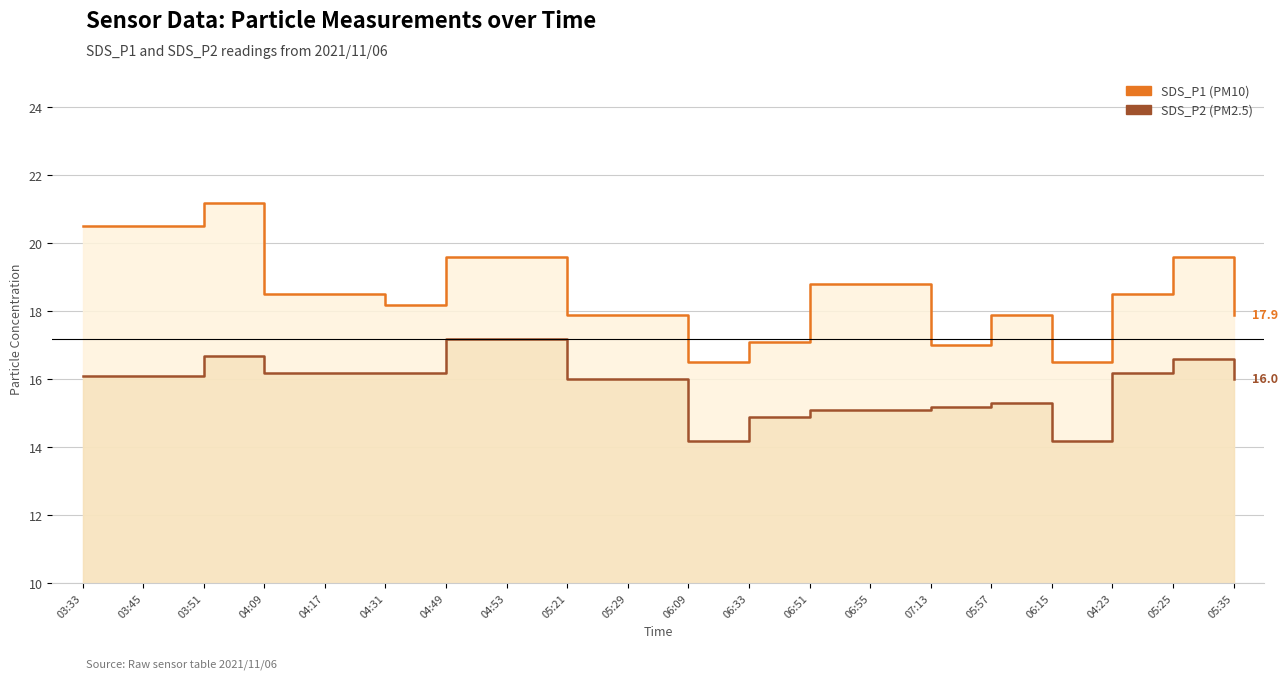

Rank the categories by SDS_P1 value from lowest to highest.

06:09, 06:15, 07:13, 06:33, 05:21, 05:29, 05:57, 05:35, 04:31, 04:09, 04:17, 04:23, 06:51, 06:55, 04:49, 04:53, 05:25, 03:33, 03:45, 03:51